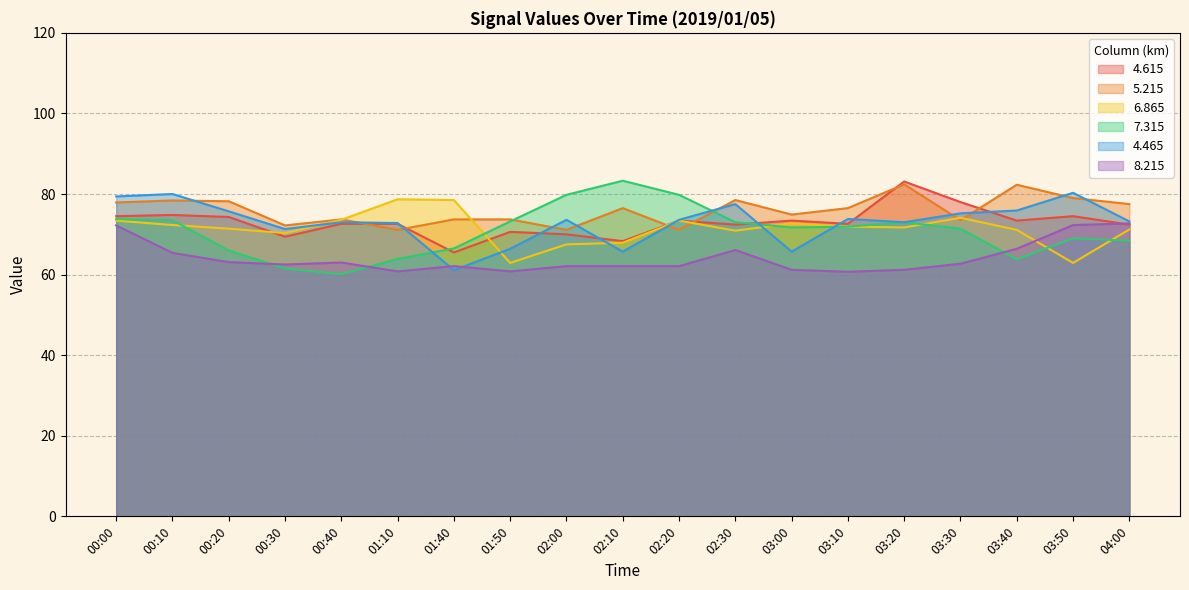

Between which two adjacent categories do 5.215 and 4.615 first intersect?

00:40 and 01:10